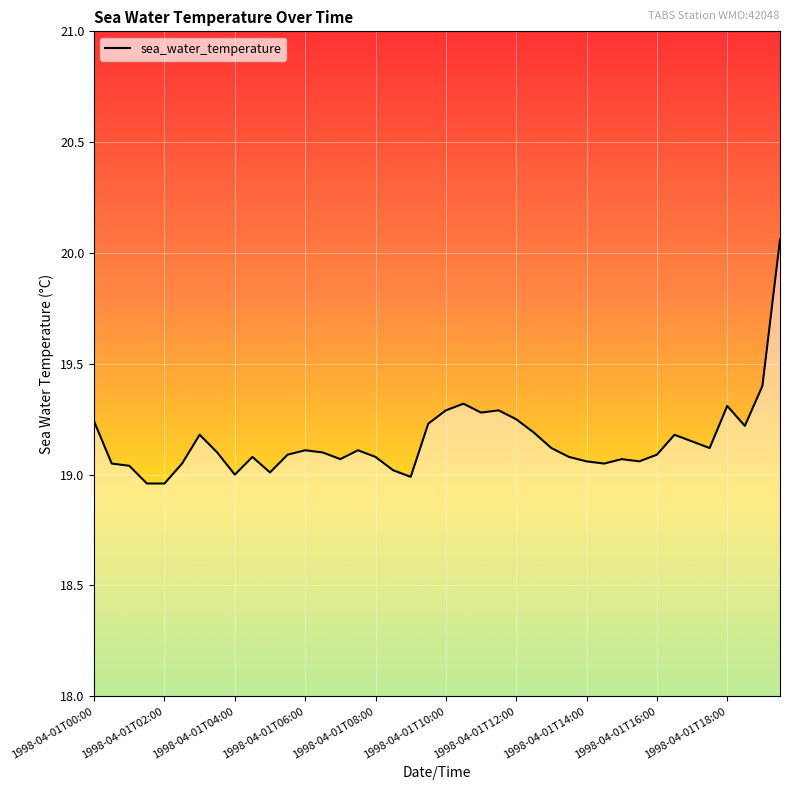

Is this an area chart (filled region under the line)?

Yes